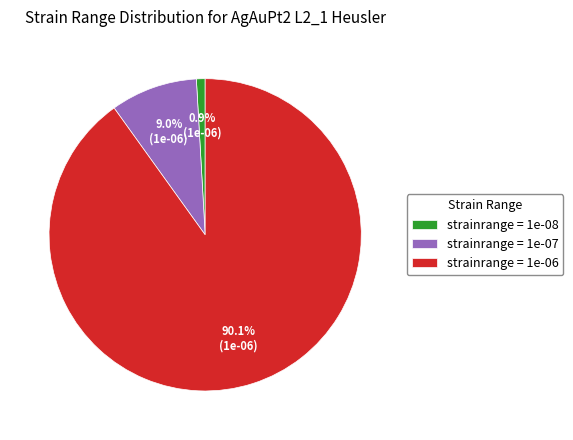

What is the total percentage of strainrange = 1e-08 and strainrange = 1e-07?

9.9%